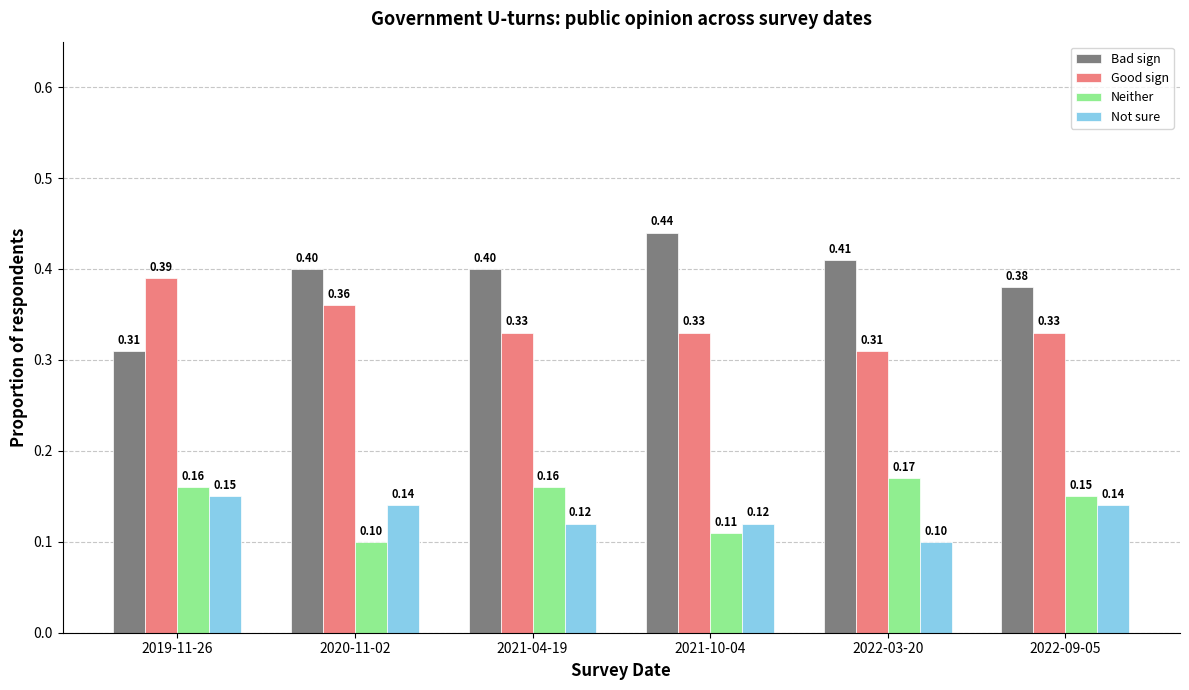

List the series in order of their peak value, highest first.

Bad sign, Good sign, Neither, Not sure